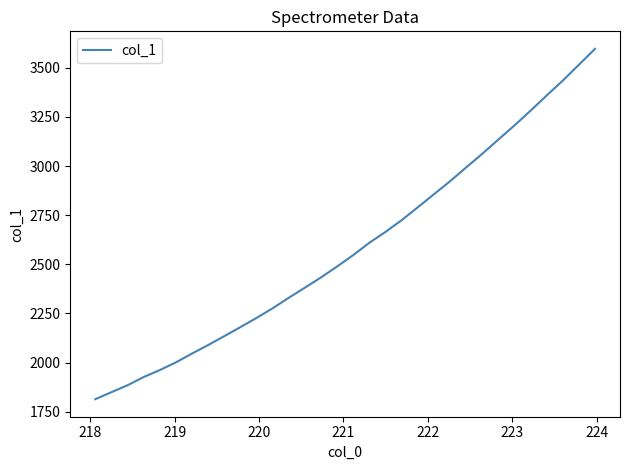

What is the difference between the maximum and minimum values?

1782.6